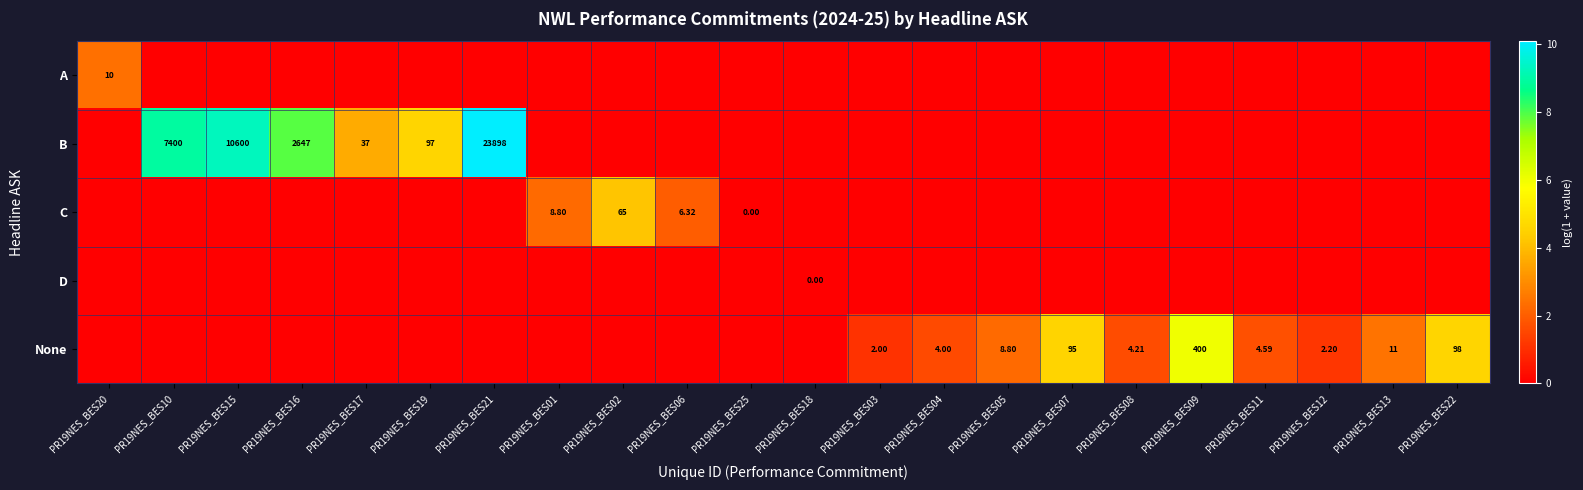

List the labels in order of C value, smallest first.

PR19NES_BES20, PR19NES_BES10, PR19NES_BES15, PR19NES_BES16, PR19NES_BES17, PR19NES_BES19, PR19NES_BES21, PR19NES_BES18, PR19NES_BES03, PR19NES_BES04, PR19NES_BES05, PR19NES_BES07, PR19NES_BES08, PR19NES_BES09, PR19NES_BES11, PR19NES_BES12, PR19NES_BES13, PR19NES_BES22, PR19NES_BES25, PR19NES_BES06, PR19NES_BES01, PR19NES_BES02